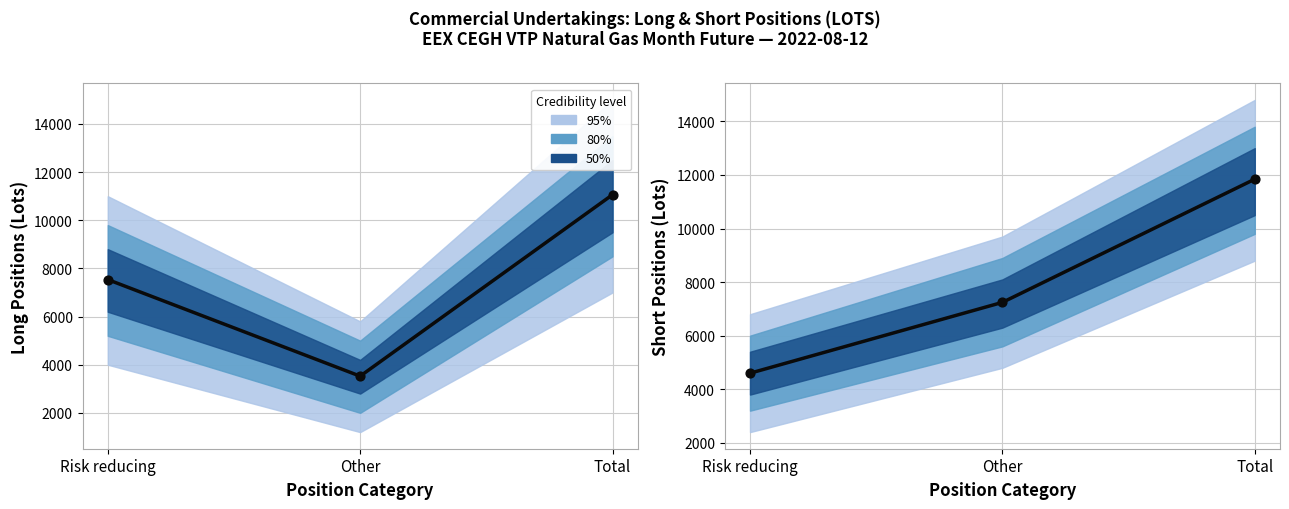

Which series has the largest total across all categories?

Center